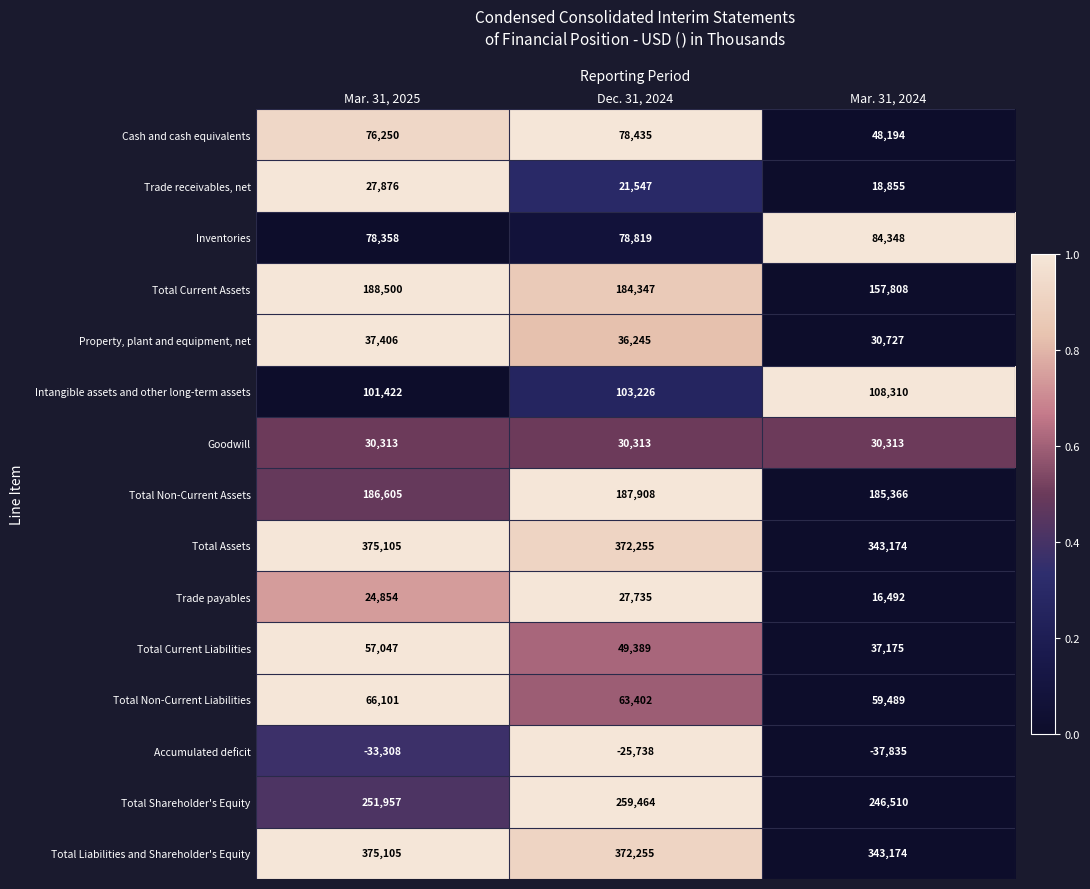

How many categories are shown in the chart?

3